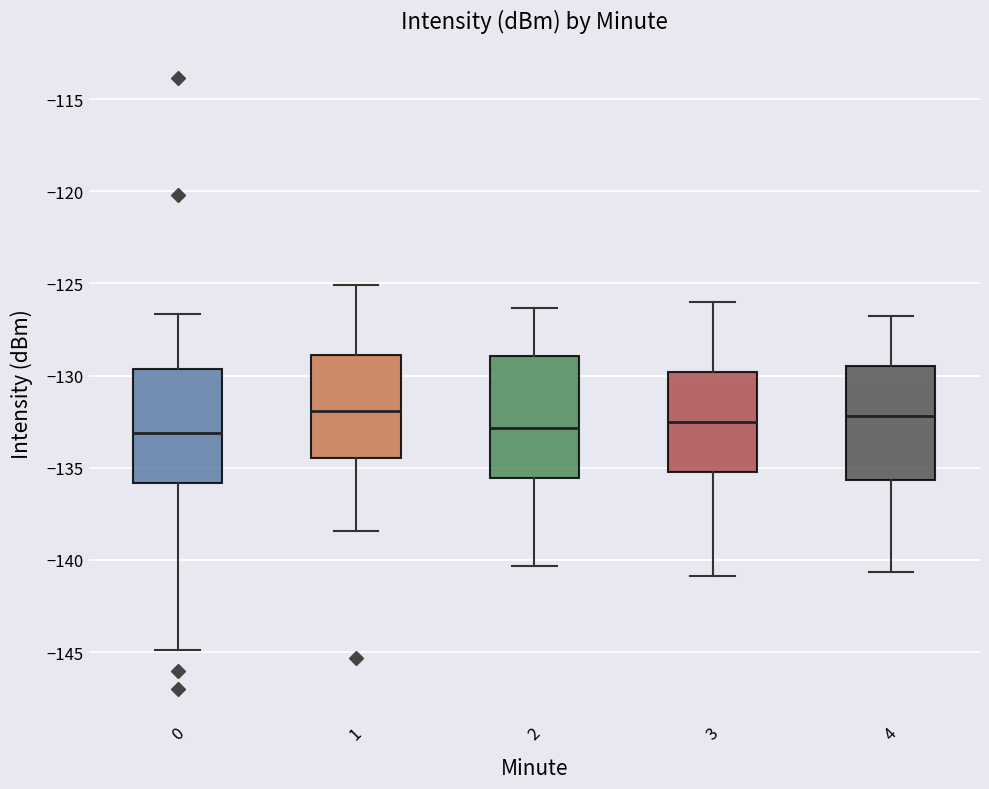

Where is the lower edge of the box at x = 1 on the y-axis? The values are not printed on the chart, so give them approximately, as read against the axis.

-134.5